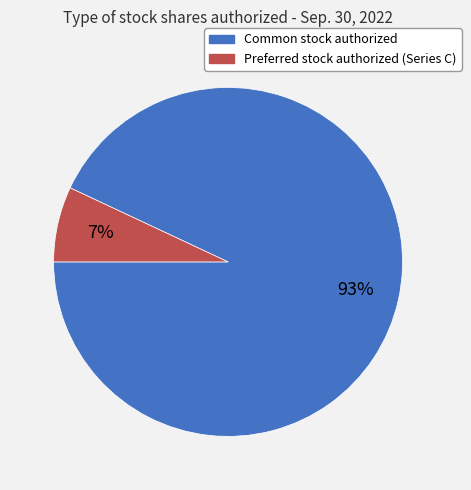

Does any single category account for the majority?

Yes